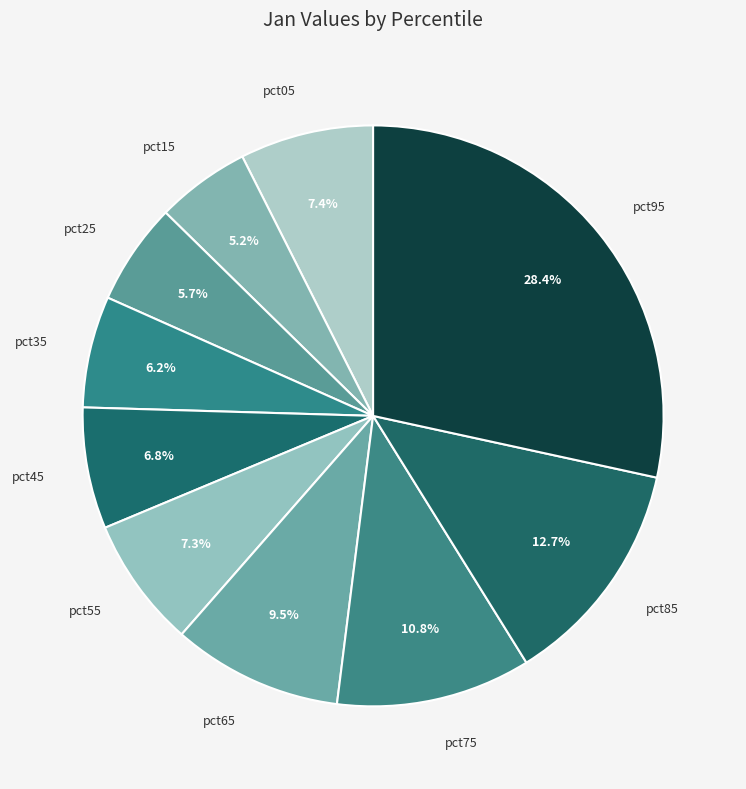

How many slices are in this pie chart?

10